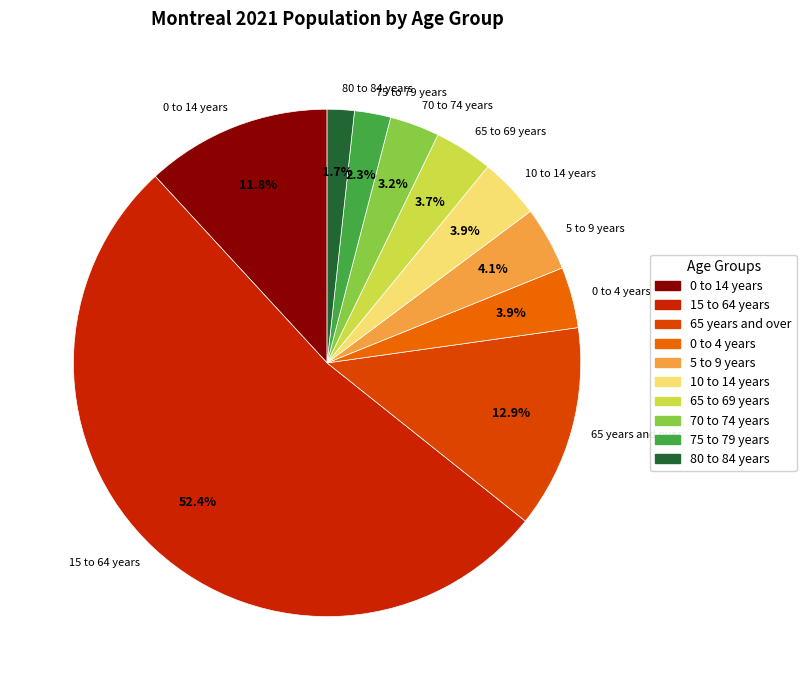

Between 65 to 69 years and 70 to 74 years, which is larger?

65 to 69 years